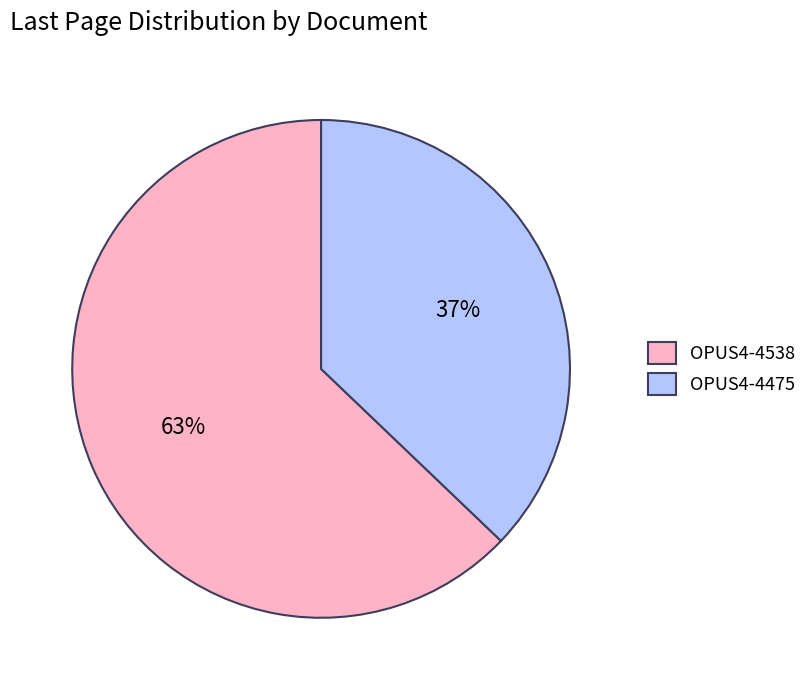

Which has a higher value, OPUS4-4538 or OPUS4-4475?

OPUS4-4538